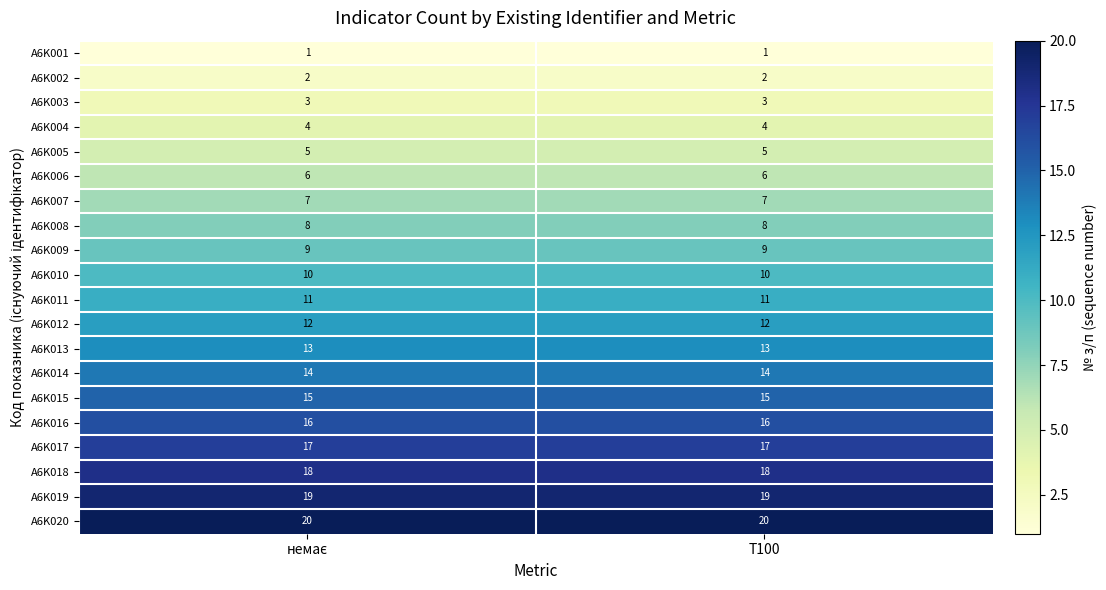

Read the A6K007 value at T100.

7